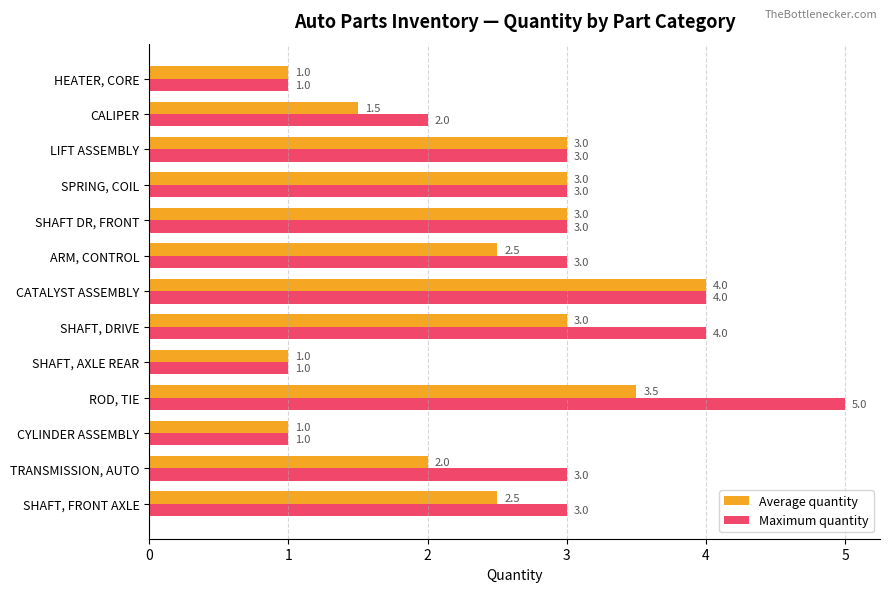

What is the sum of all Average quantity values?

31.0